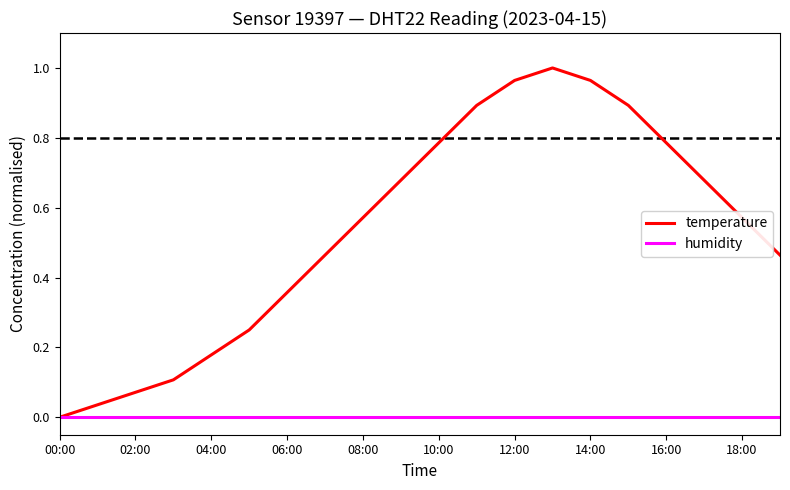

Rank the series by their average value, from lowest to highest.

humidity, temperature